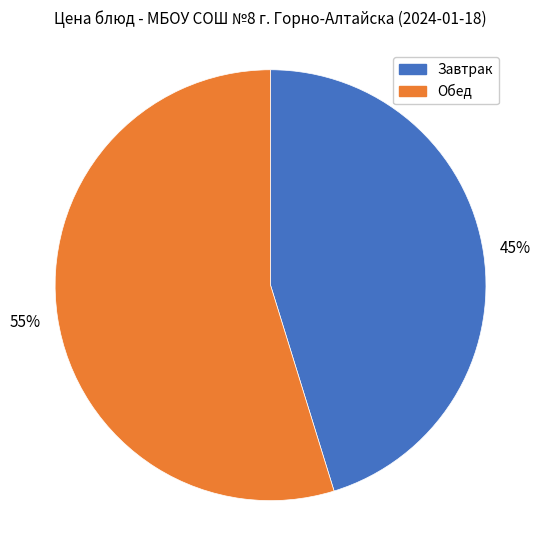

To the nearest percent, what is the average slice percentage?

50%